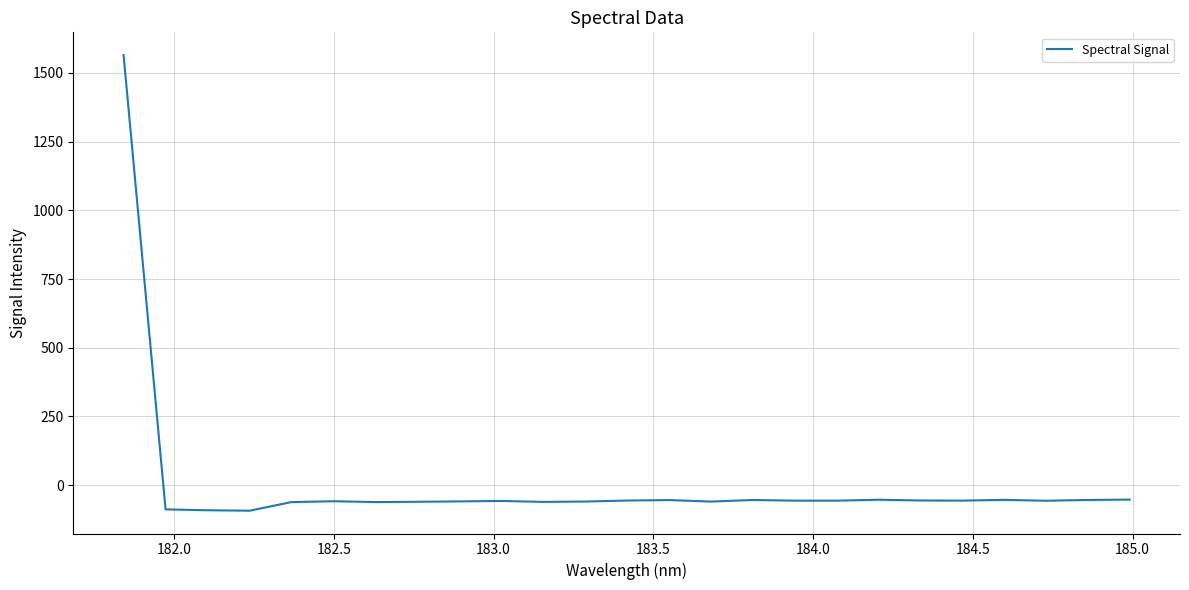

What is the maximum value shown in the chart?

1565.0